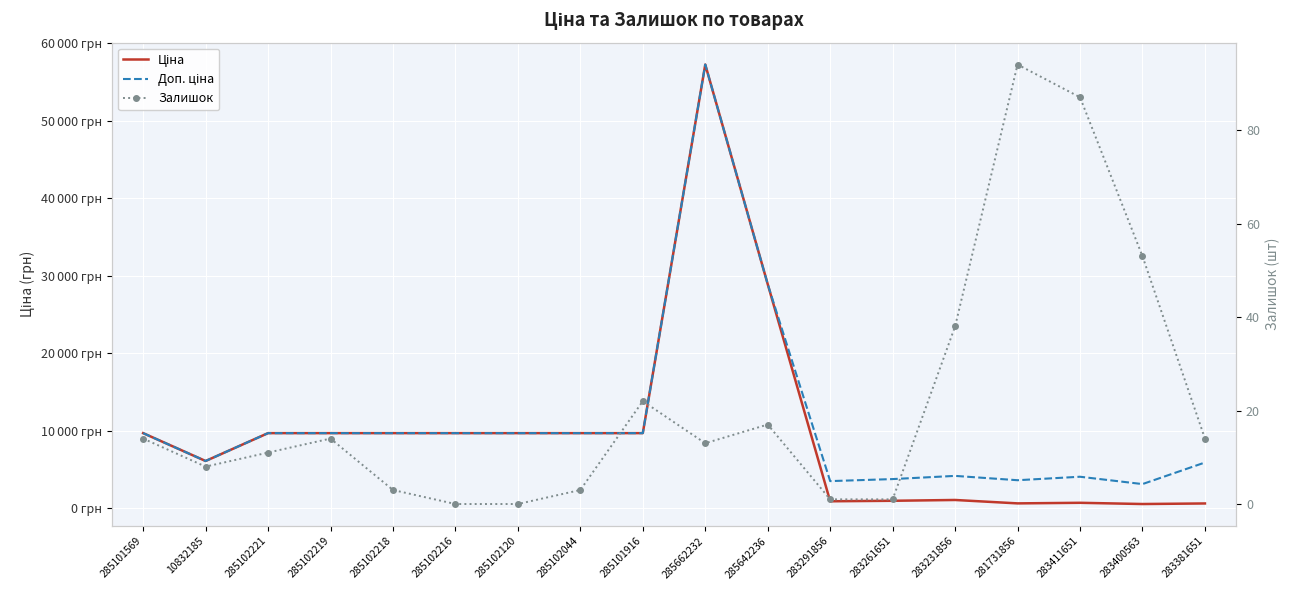

The value of Доп. ціна at 281731856 is 3586.7. True or false?

True